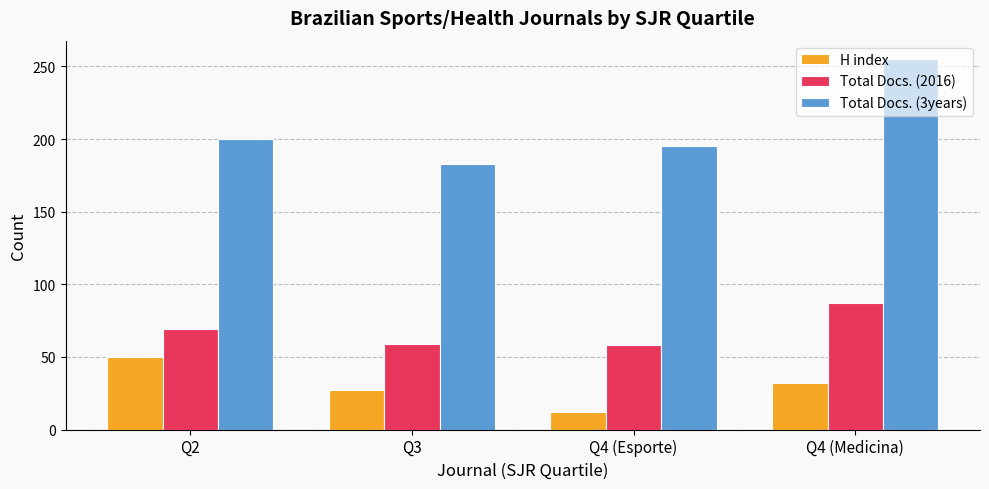

Which series has the widest spread of values?

Total Docs. (3years)